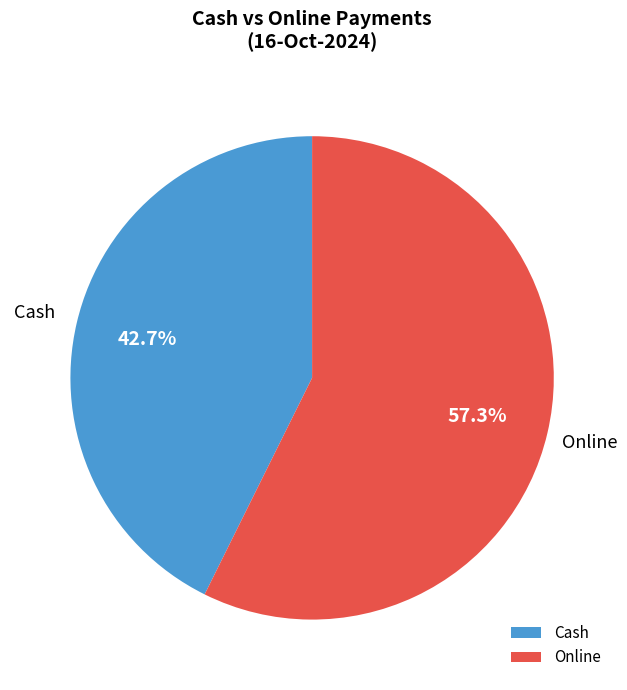

Is there a majority slice in this chart?

Yes